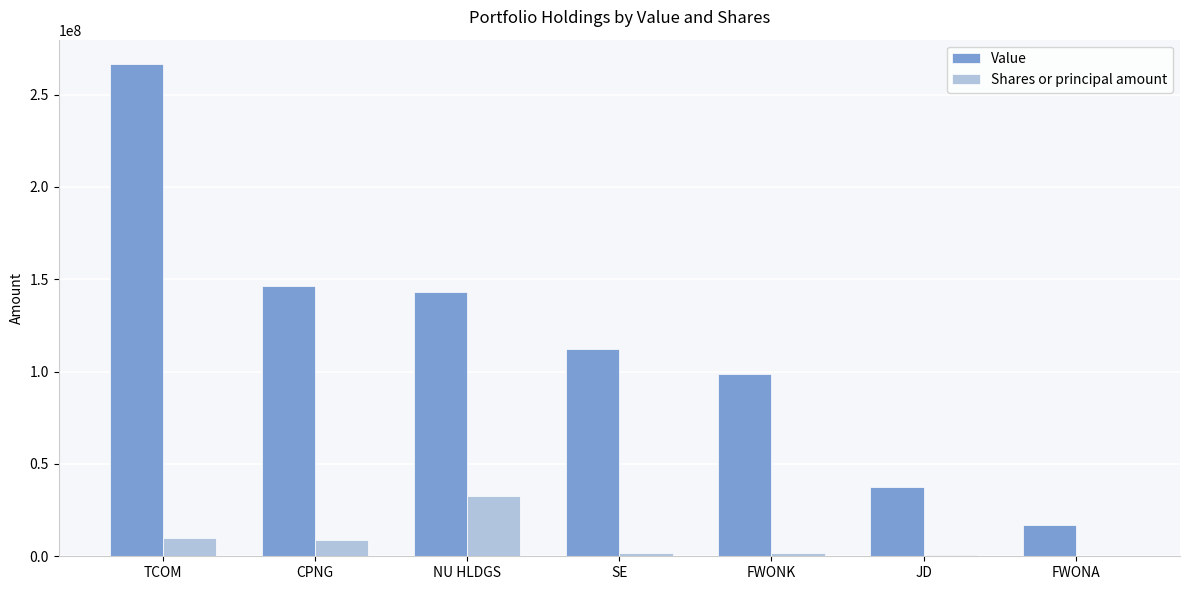

At which category is the sum across all series the highest?

TCOM